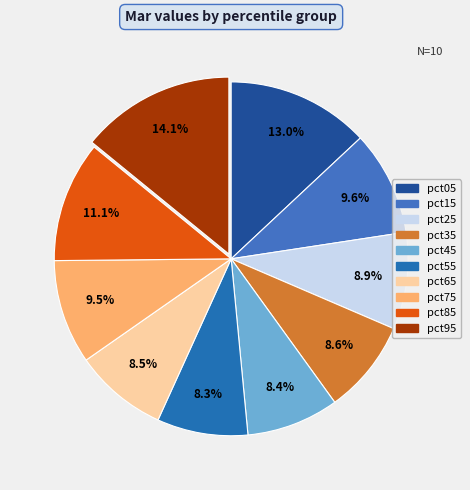

Count the number of slices in the pie.

10